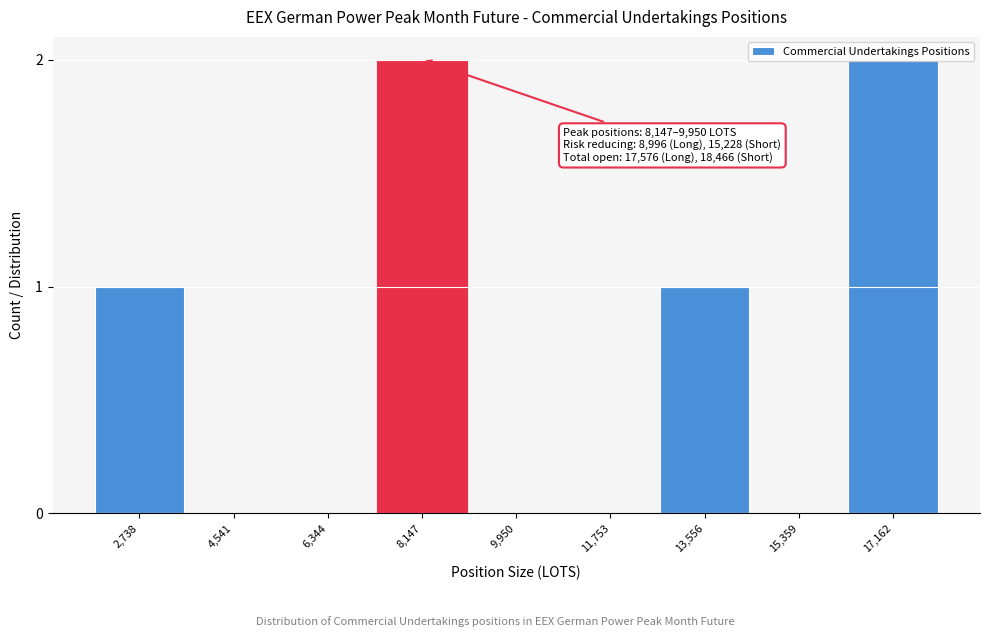

True or false: the data shows 1 at 15,359.

False